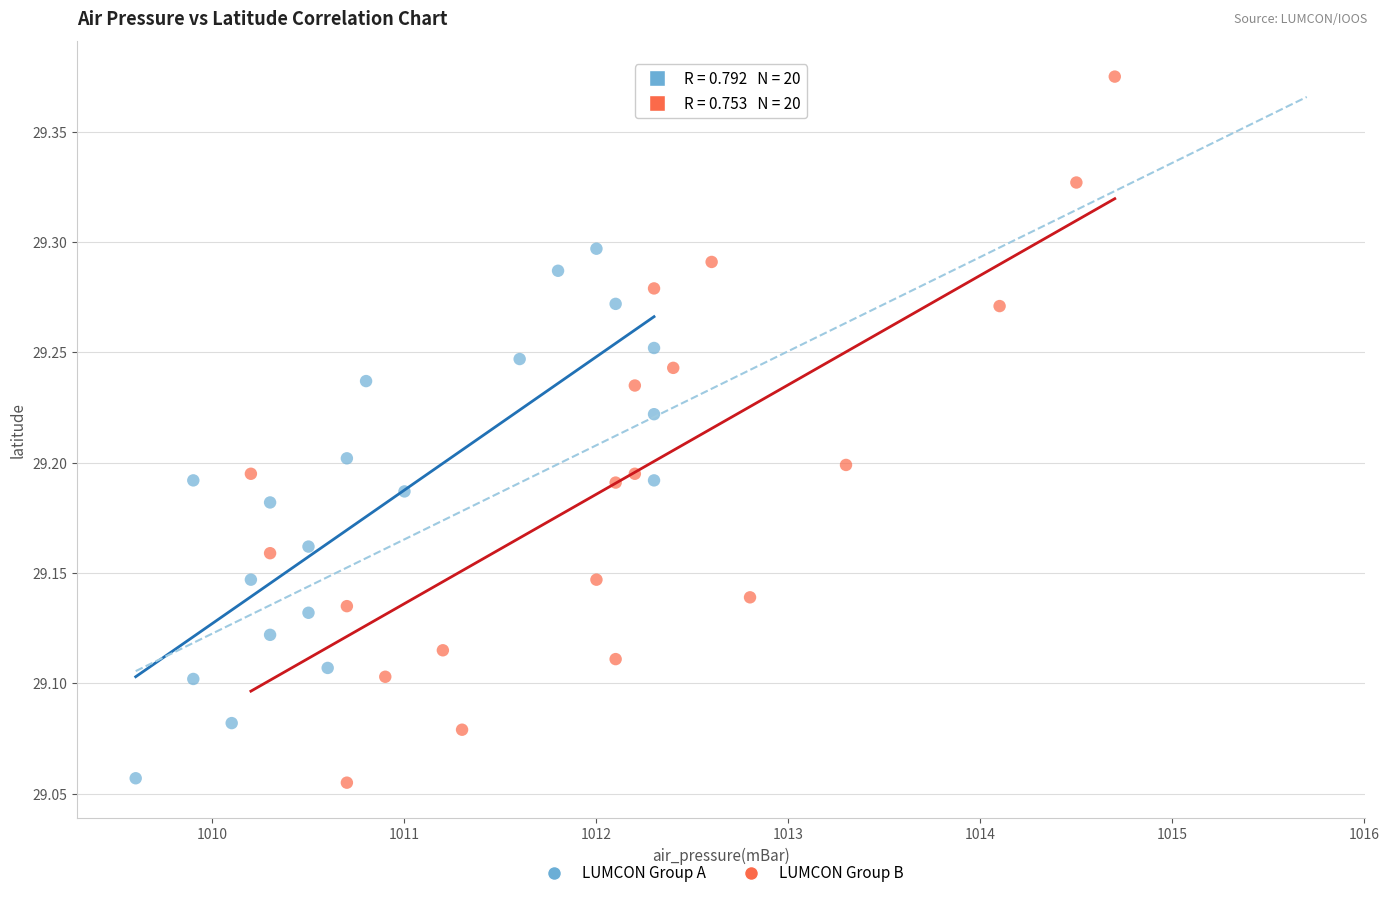

Which series contains the highest Y value?

LUMCON Group B